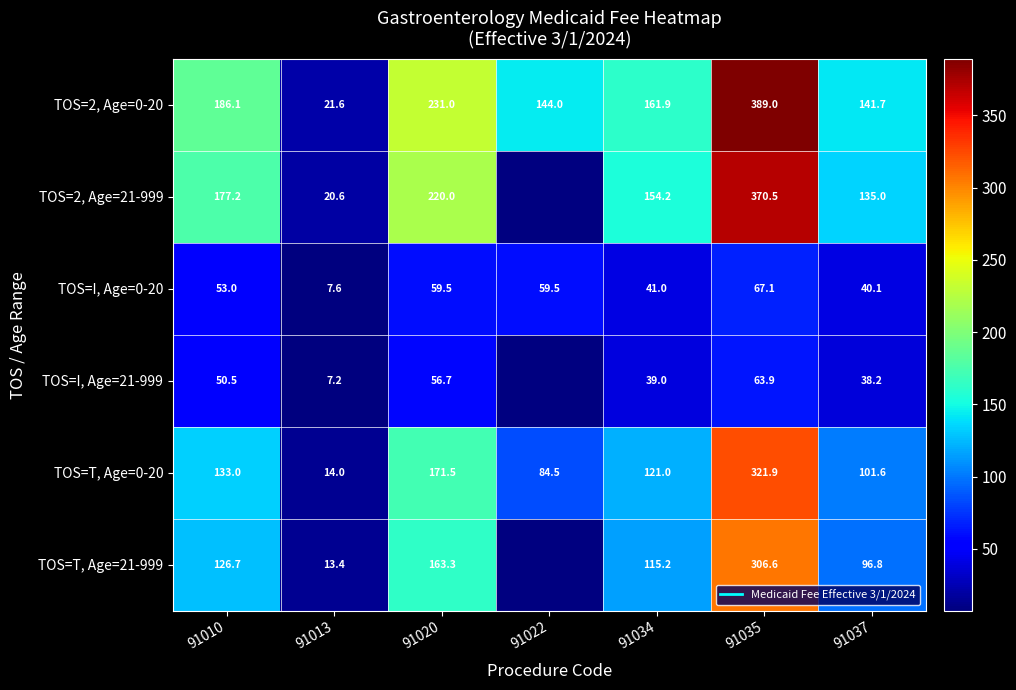

Is it true that TOS=2, Age=21-999 equals 154.2 at 91034?

True